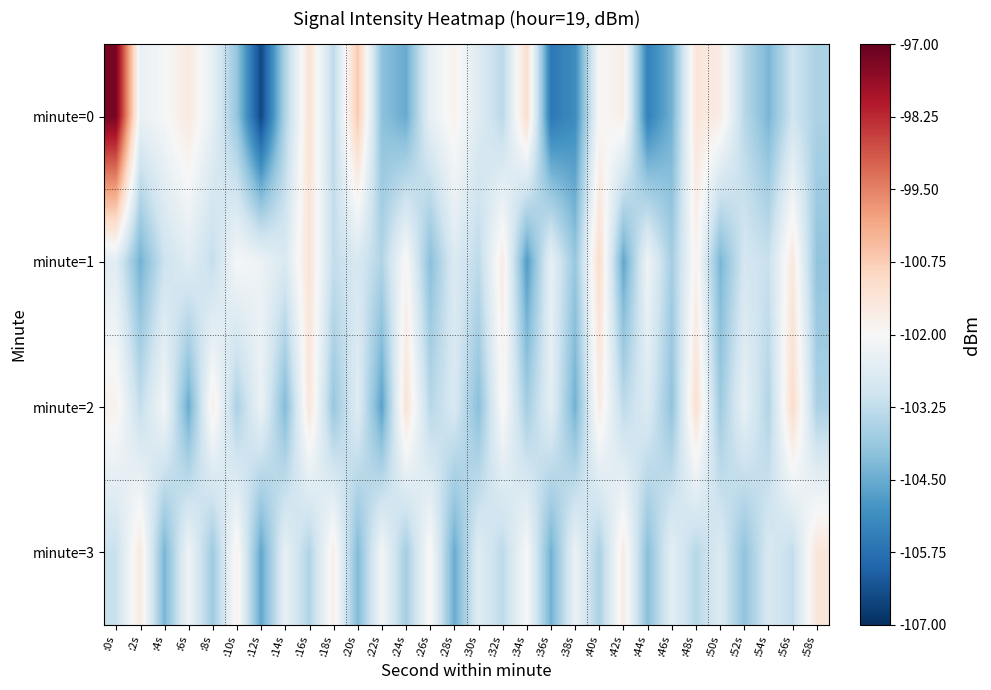

Rank the series at :22s from lowest to highest value.

minute=2, minute=0, minute=1, minute=3